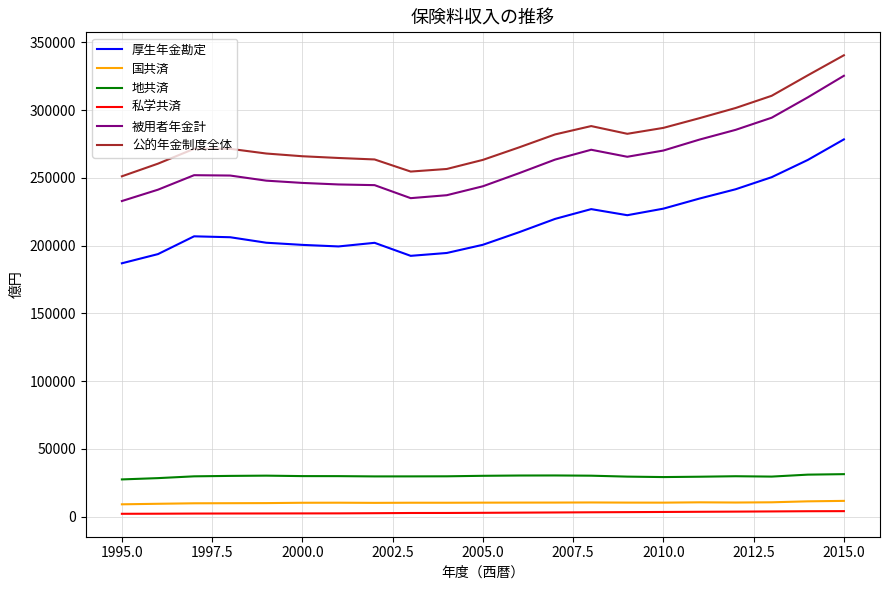

Which series has the largest total across all categories?

公的年金制度全体